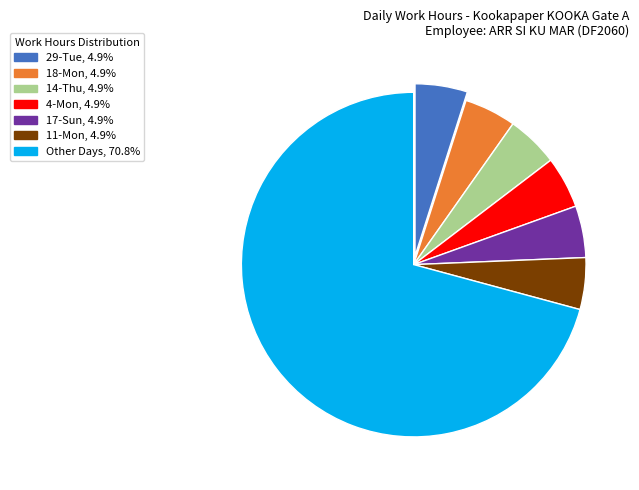

Combined, do 17-Sun, 4.9% and 4-Mon, 4.9% account for over 50%?

No